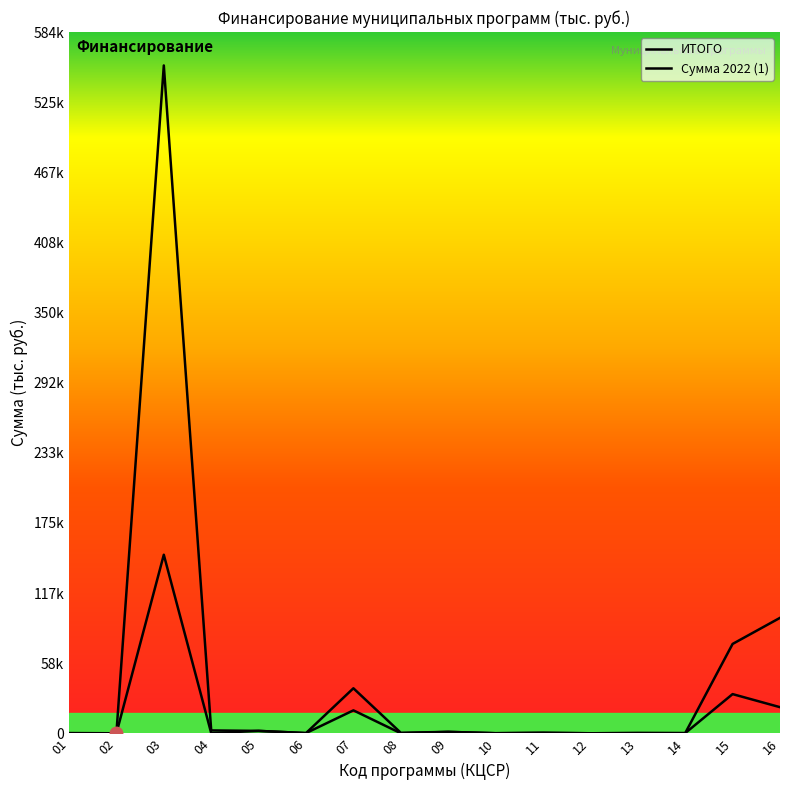

At how many categories does at least one series exceed 319732?

1